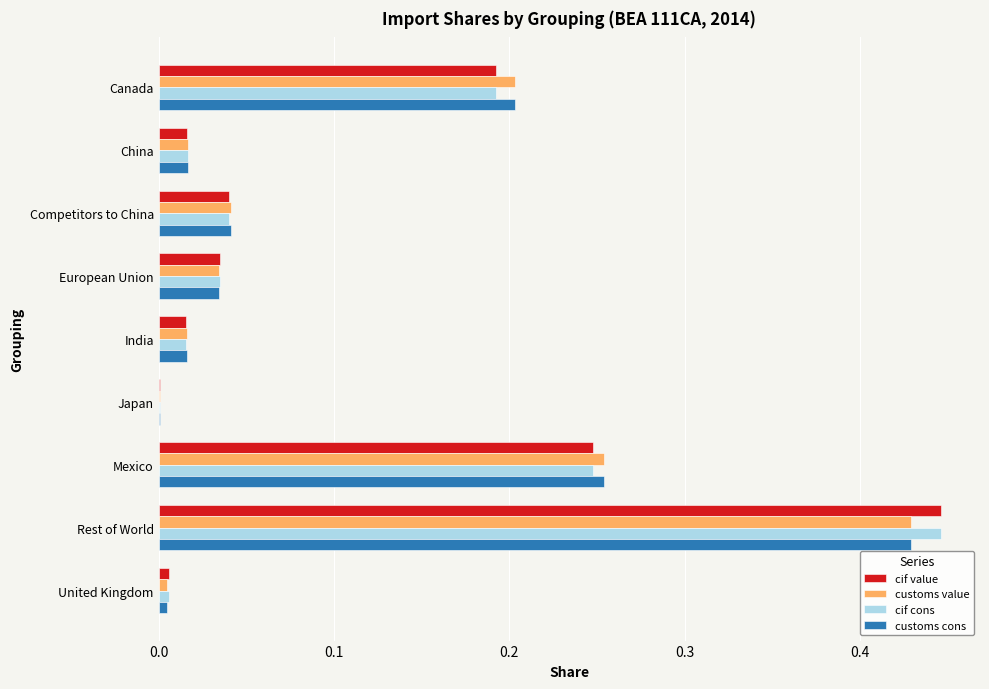

What is the total value across all series at Mexico?

1.0